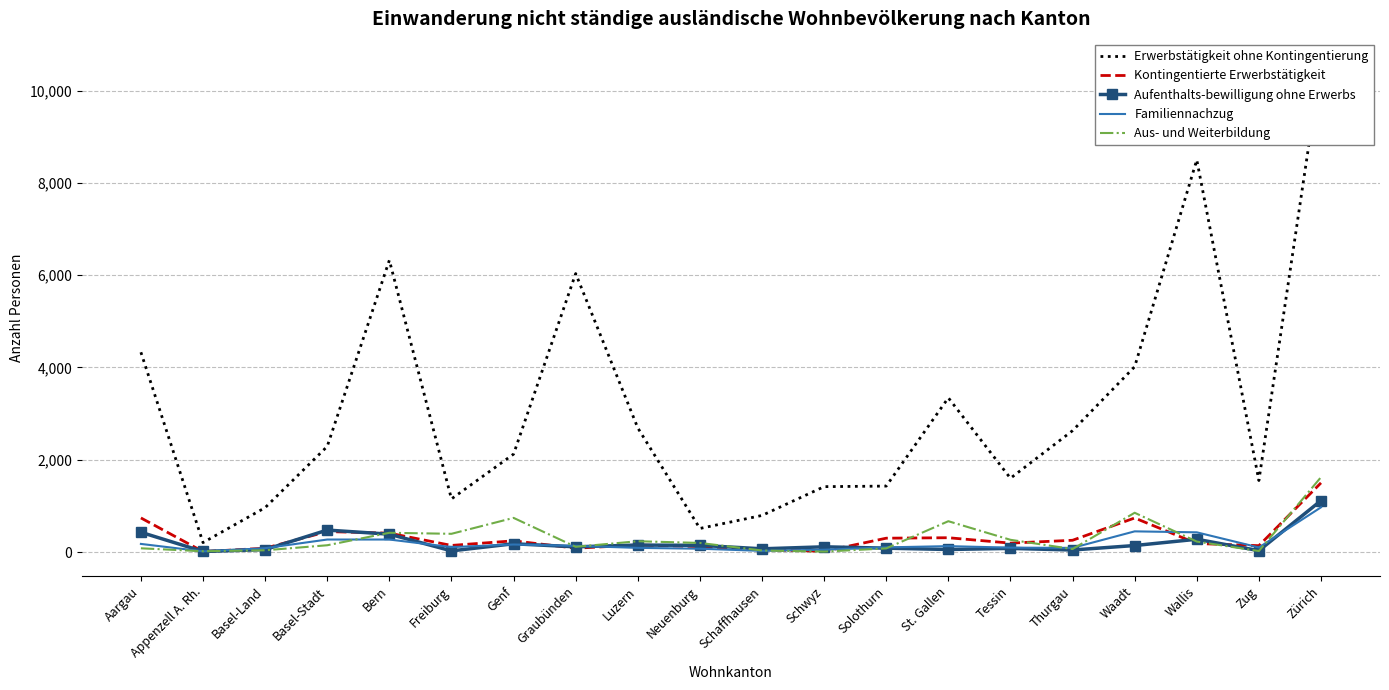

At which category does Aus- und Weiterbildung reach its first local valley?

Appenzell A. Rh.